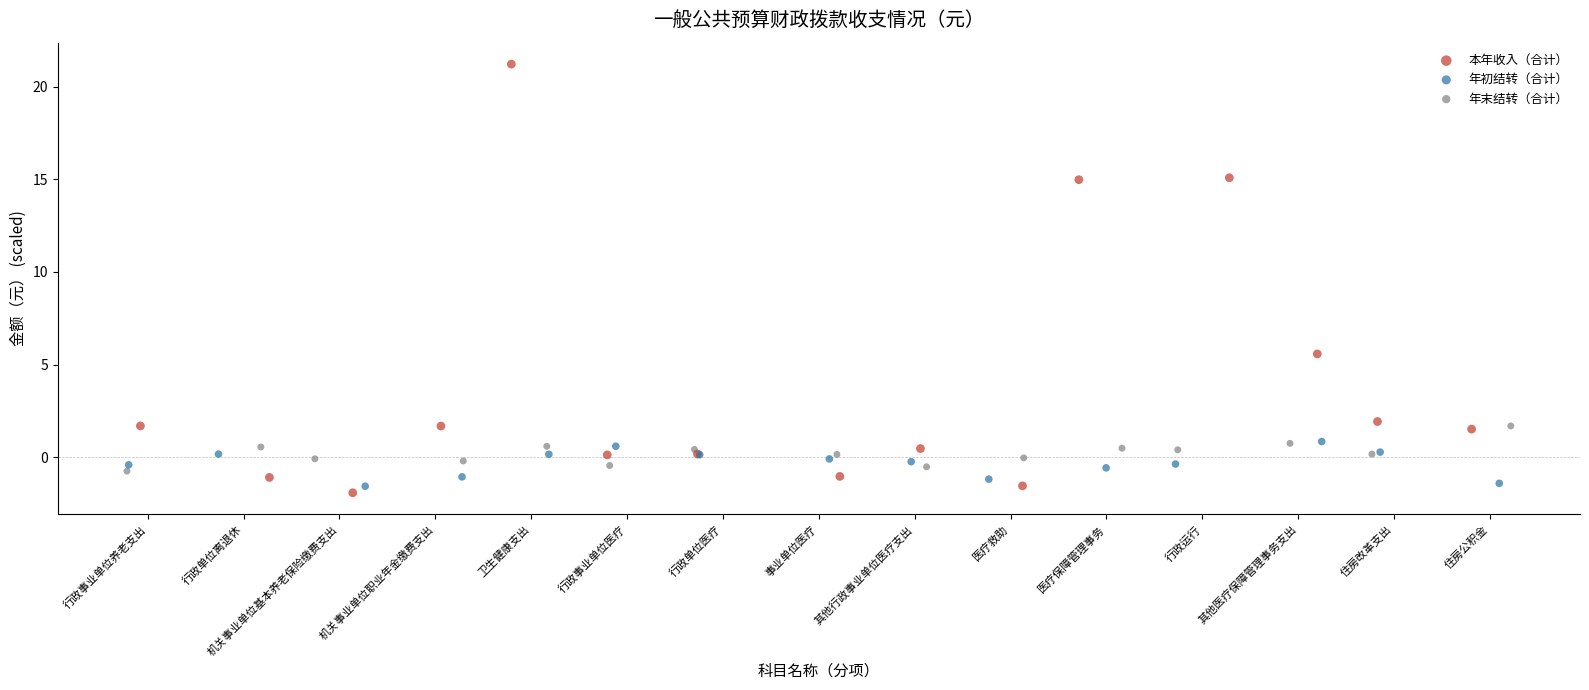

Which series reaches the maximum Y coordinate?

本年收入（合计）